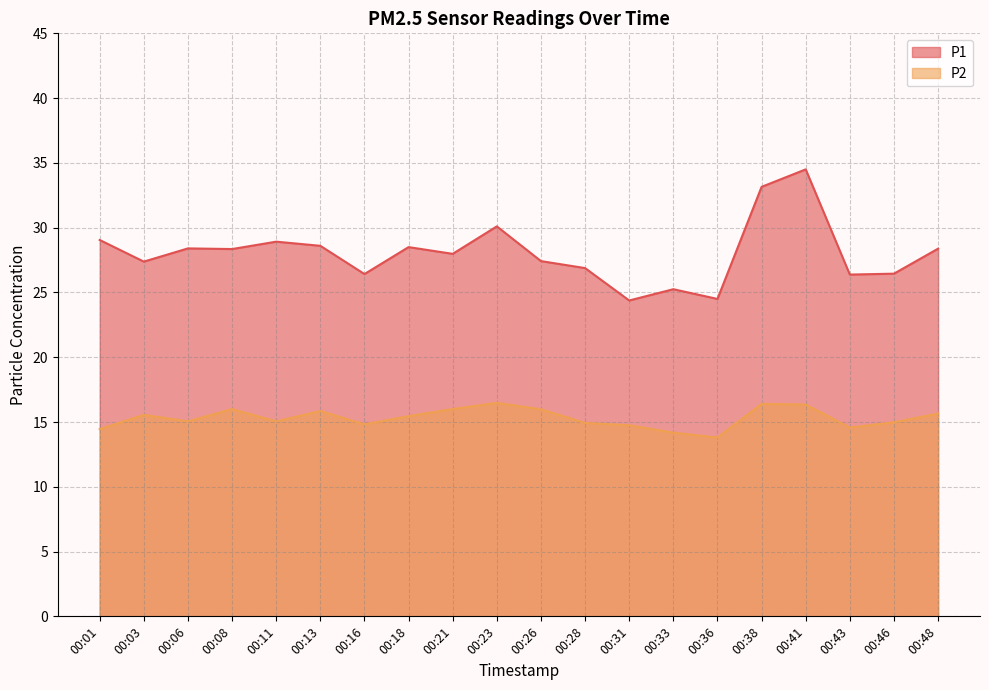

At how many categories does at least one series exceed 32?

2